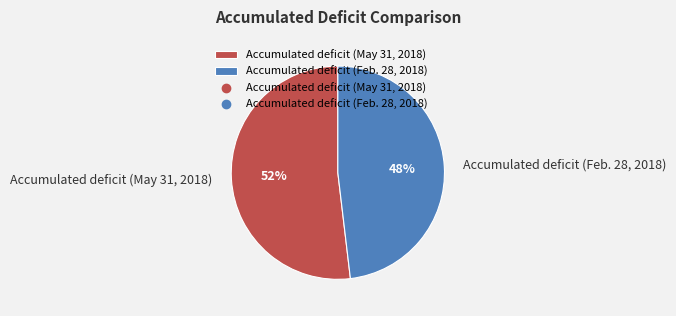

Is the sum of Accumulated deficit (May 31, 2018) and Accumulated deficit (Feb. 28, 2018) greater than half?

Yes